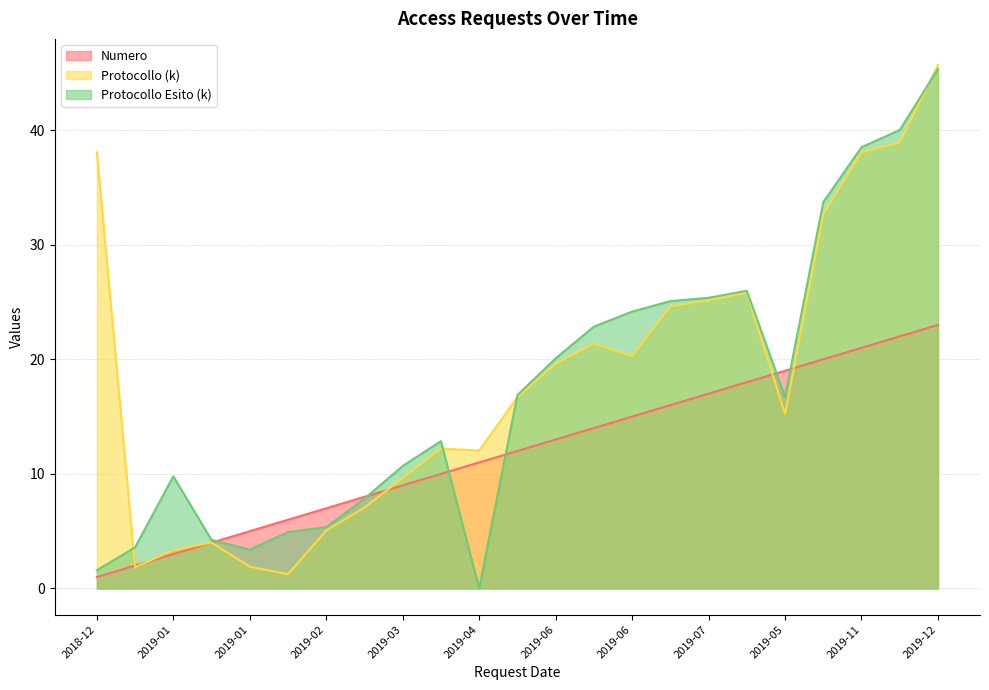

How many data points in Numero are less than 12?

11